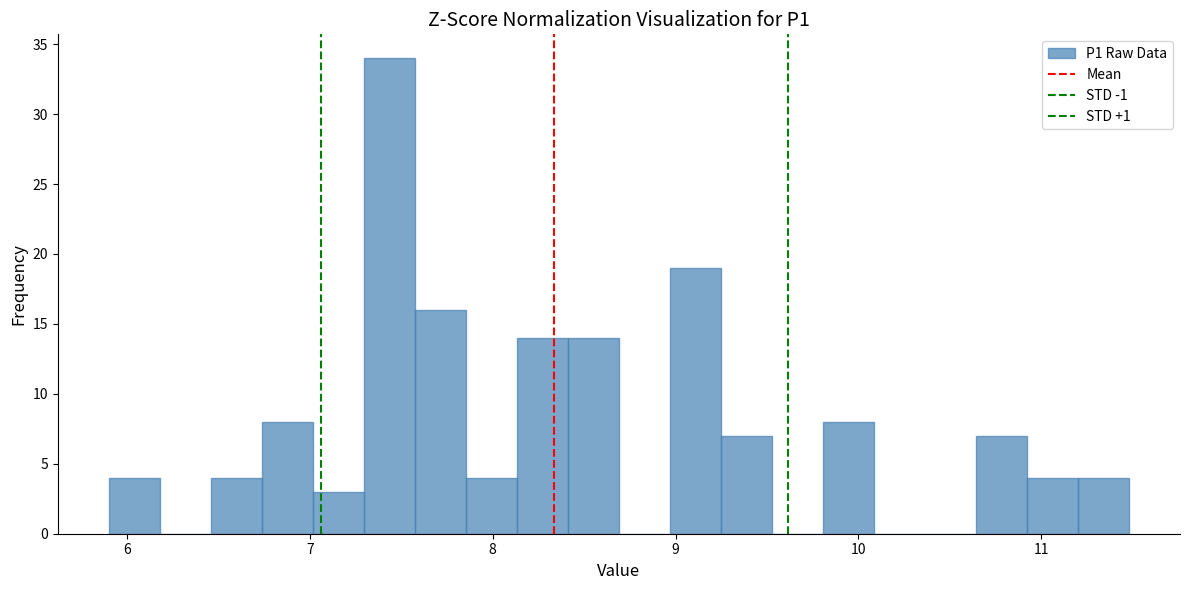

Read against the x-axis, roughly where is the centre of the tallest bar?

7.4